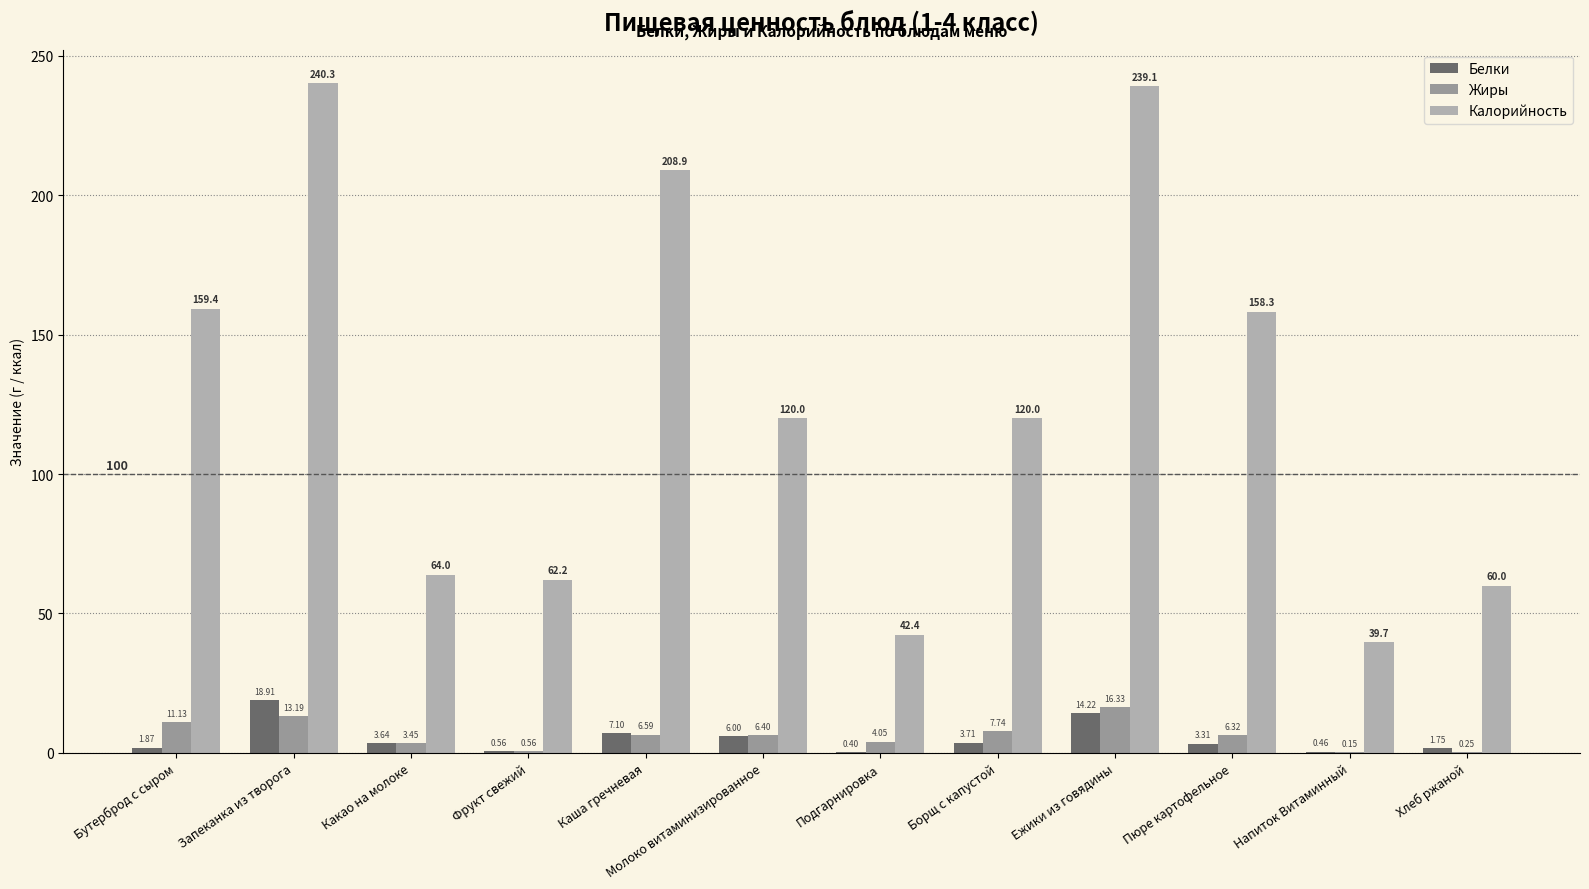

Which category has the lowest value in the Калорийность series?

Напиток Витаминный